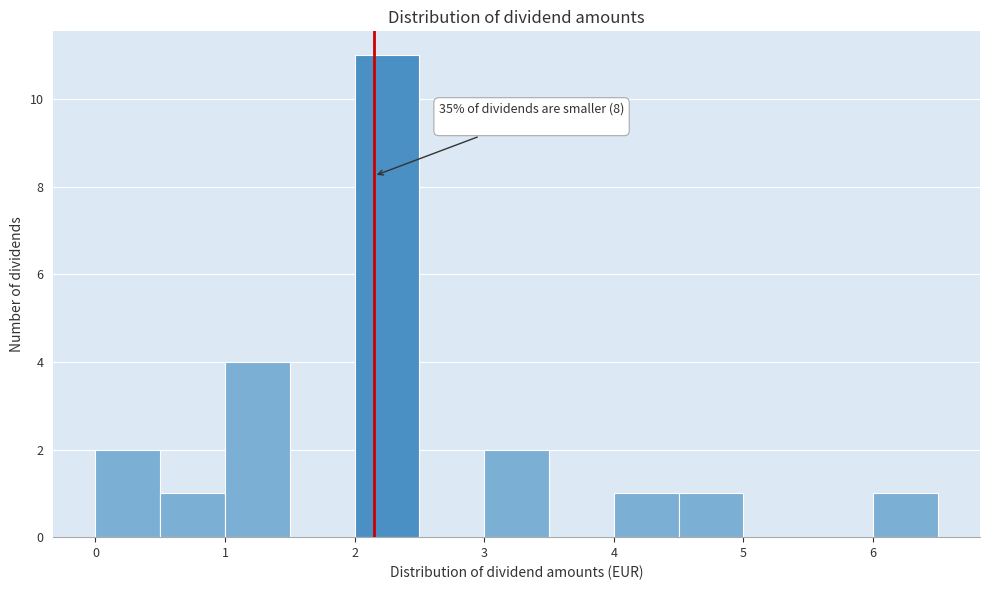

Over which range of the x-axis is the bar tallest?

2.0 to 2.5